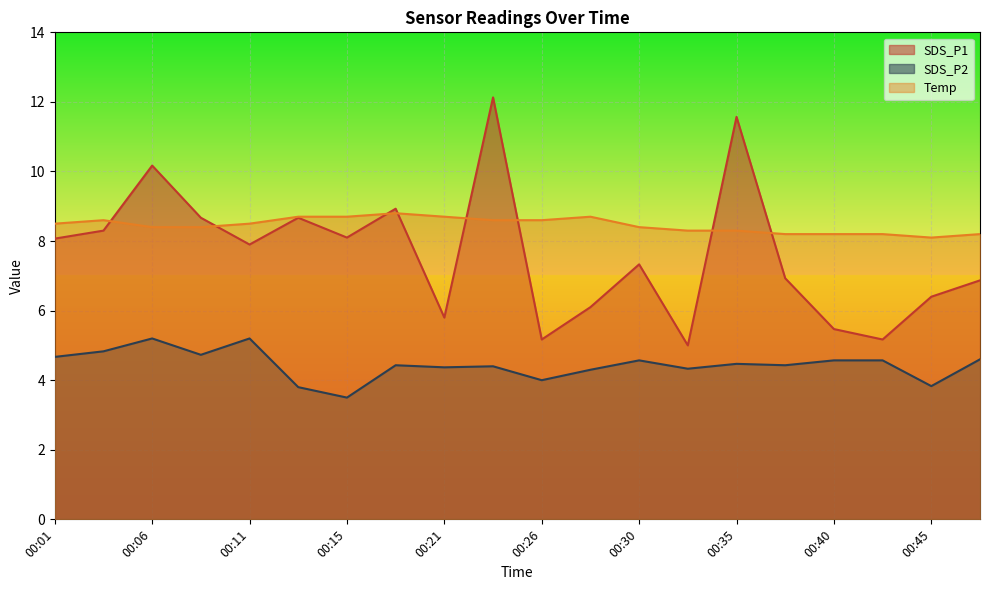

At 00:40, list the series in order from smallest to largest.

SDS_P2, SDS_P1, Temp